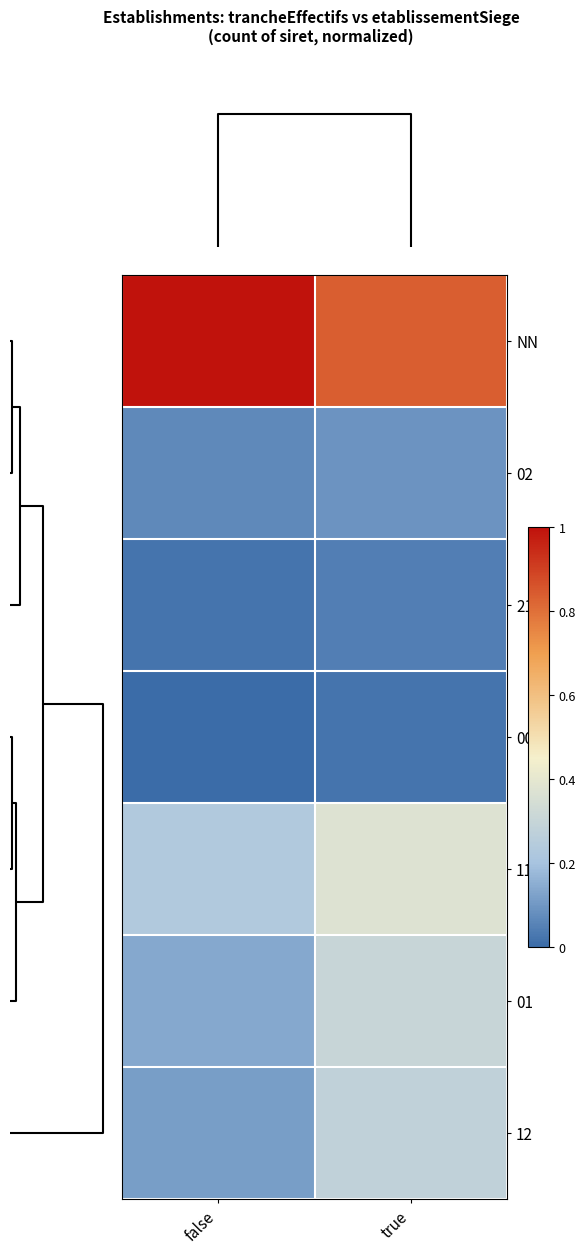

List the series in order of their peak value, lowest first.

00, 21, 02, 12, 01, 11, NN